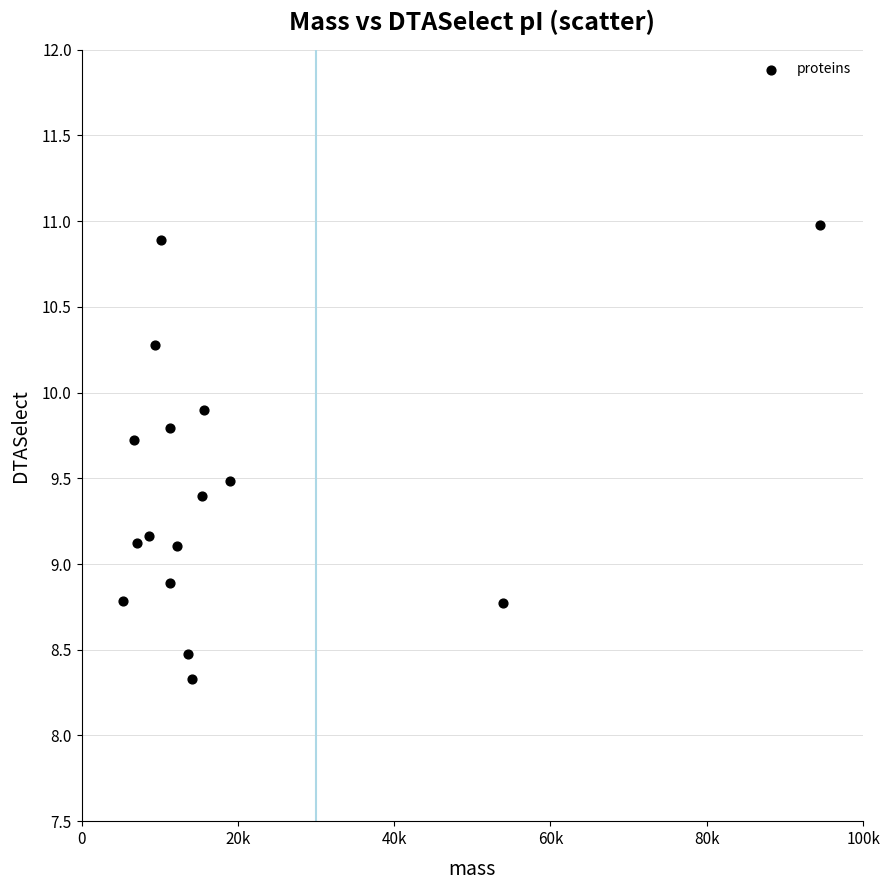

What is the range of X values (max minus min)?

89217.4